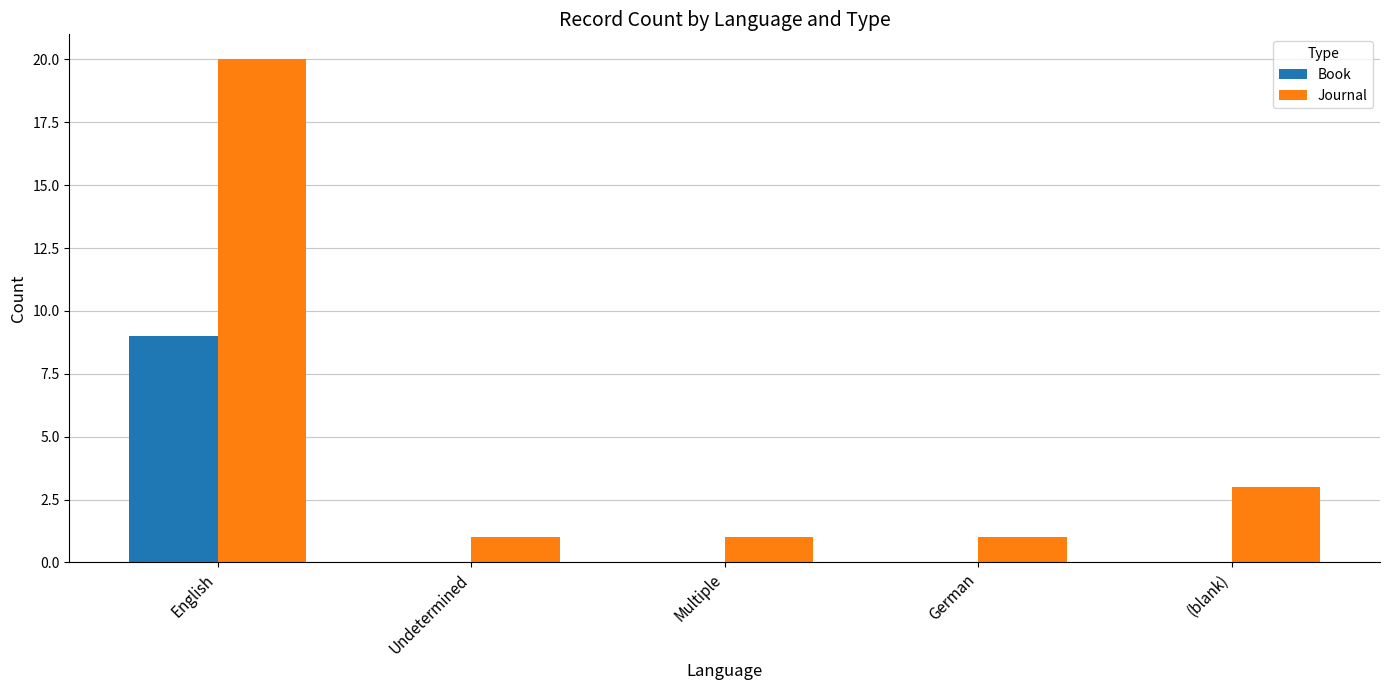

Count the number of categories in the chart.

5